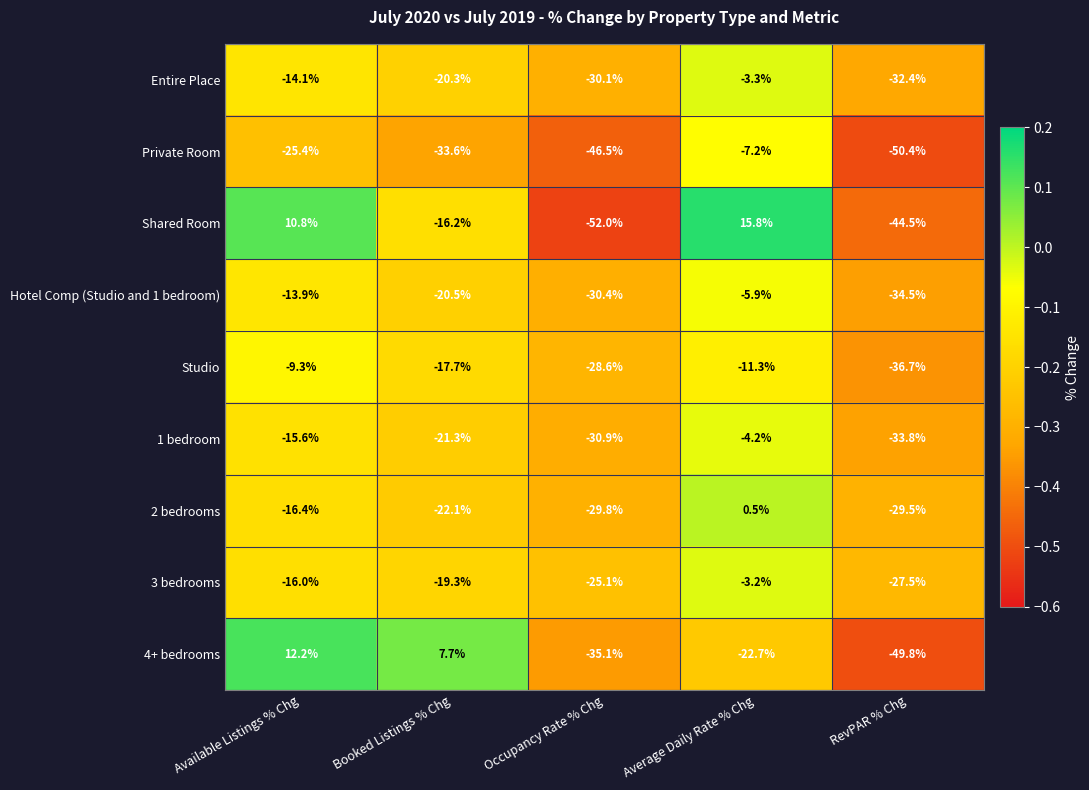

Rank the series at Occupancy Rate % Chg from highest to lowest value.

3 bedrooms, Studio, 2 bedrooms, Entire Place, Hotel Comp (Studio and 1 bedroom), 1 bedroom, 4+ bedrooms, Private Room, Shared Room